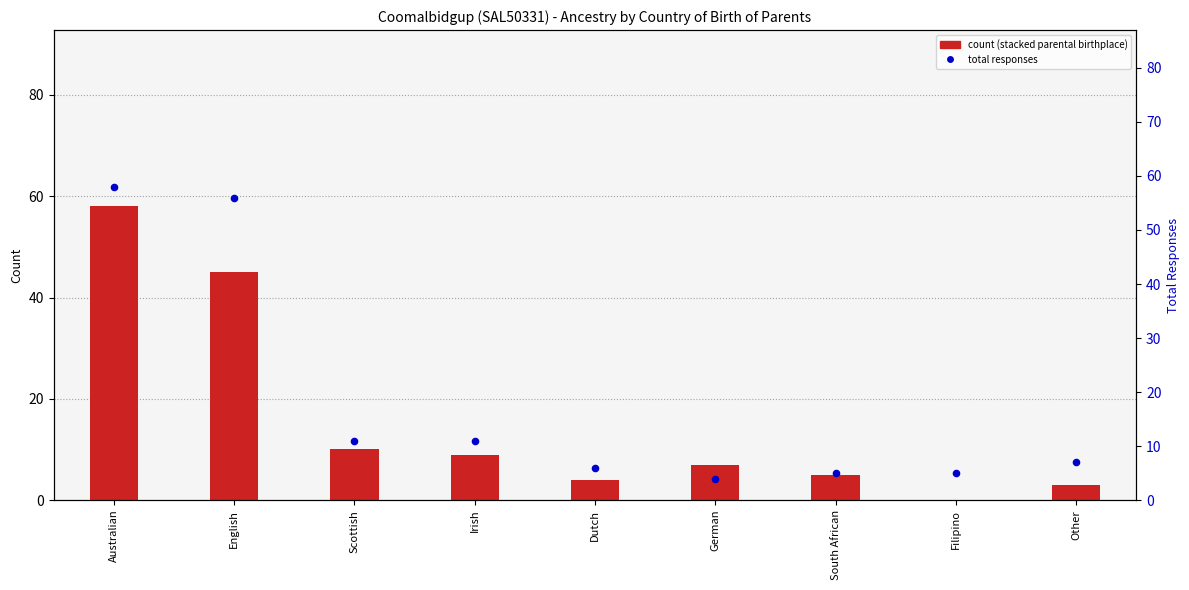

Is the value of Both parents born overseas at Dutch greater than the value of total responses at Scottish?

No